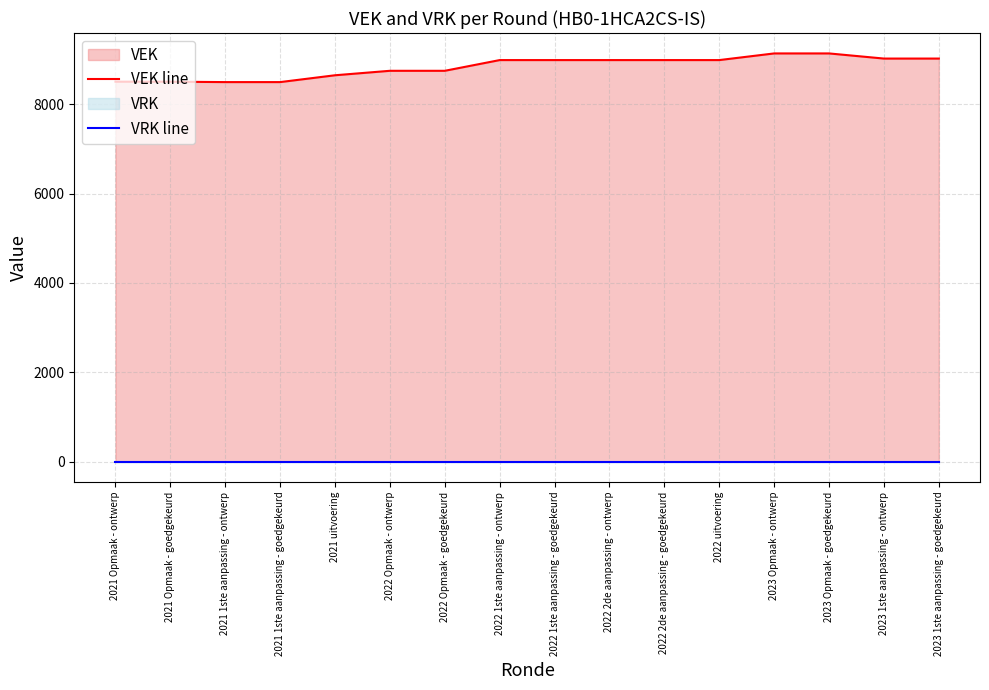

Reading left to right, what are all the values shown in this chart?

VEK line: 2021 Opmaak - ontwerp=8507	2021 Opmaak - goedgekeurd=8507	2021 1ste aanpassing - ontwerp=8498	2021 1ste aanpassing - goedgekeurd=8498	2021 uitvoering=8651	2022 Opmaak - ontwerp=8751	2022 Opmaak - goedgekeurd=8751	2022 1ste aanpassing - ontwerp=8991	2022 1ste aanpassing - goedgekeurd=8991	2022 2de aanpassing - ontwerp=8991	2022 2de aanpassing - goedgekeurd=8991	2022 uitvoering=8991	2023 Opmaak - ontwerp=9140	2023 Opmaak - goedgekeurd=9140	2023 1ste aanpassing - ontwerp=9025	2023 1ste aanpassing - goedgekeurd=9025
VRK line: 2021 Opmaak - ontwerp=0	2021 Opmaak - goedgekeurd=0	2021 1ste aanpassing - ontwerp=0	2021 1ste aanpassing - goedgekeurd=0	2021 uitvoering=0	2022 Opmaak - ontwerp=0	2022 Opmaak - goedgekeurd=0	2022 1ste aanpassing - ontwerp=0	2022 1ste aanpassing - goedgekeurd=0	2022 2de aanpassing - ontwerp=0	2022 2de aanpassing - goedgekeurd=0	2022 uitvoering=0	2023 Opmaak - ontwerp=0	2023 Opmaak - goedgekeurd=0	2023 1ste aanpassing - ontwerp=0	2023 1ste aanpassing - goedgekeurd=0